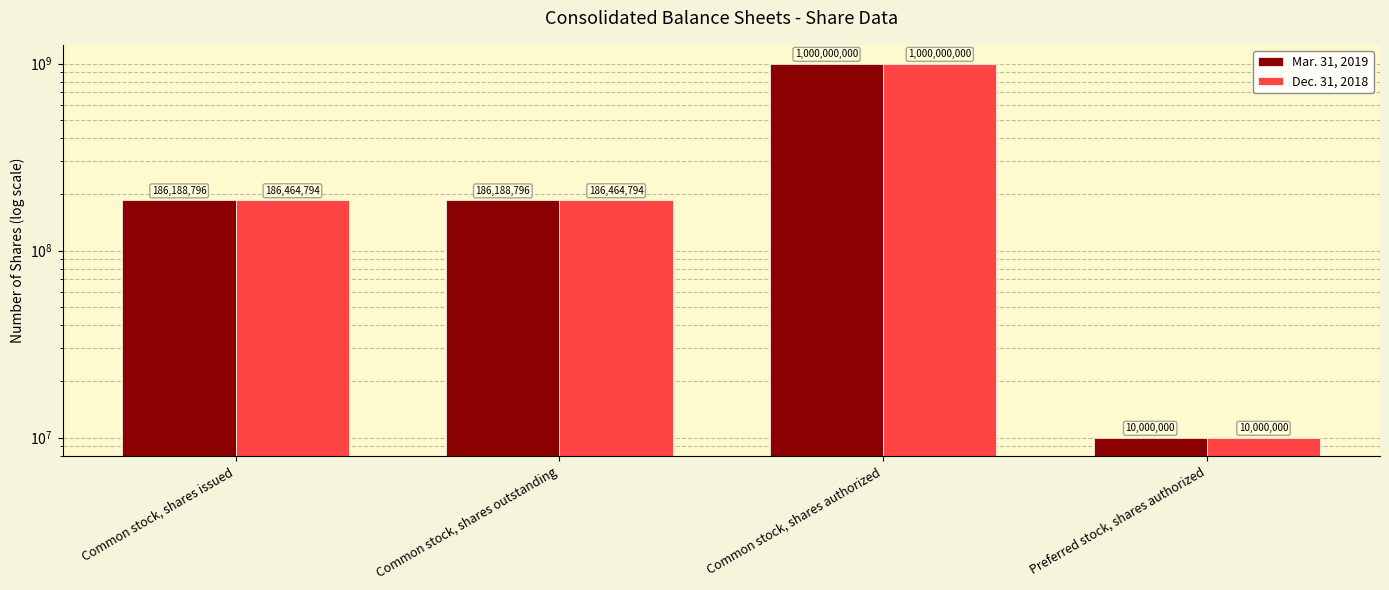

Which category has the highest value across all series?

Common stock, shares authorized